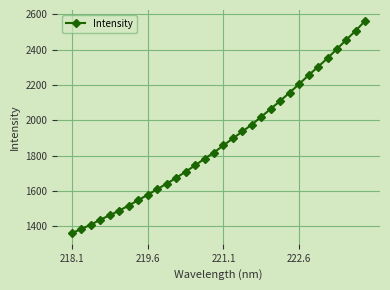

What is the sum of all values?

60229.2